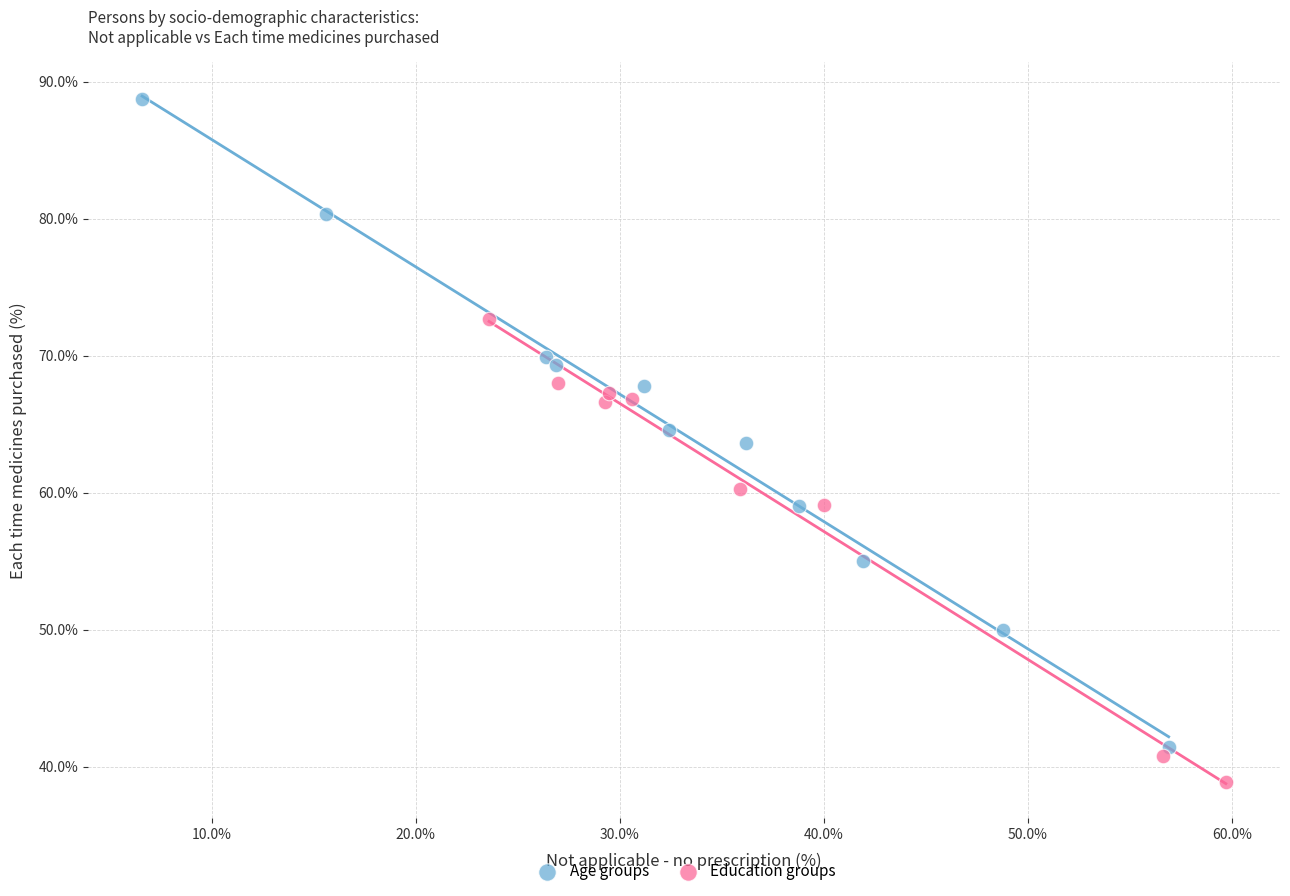

Which series has the widest spread of Y values?

Age groups